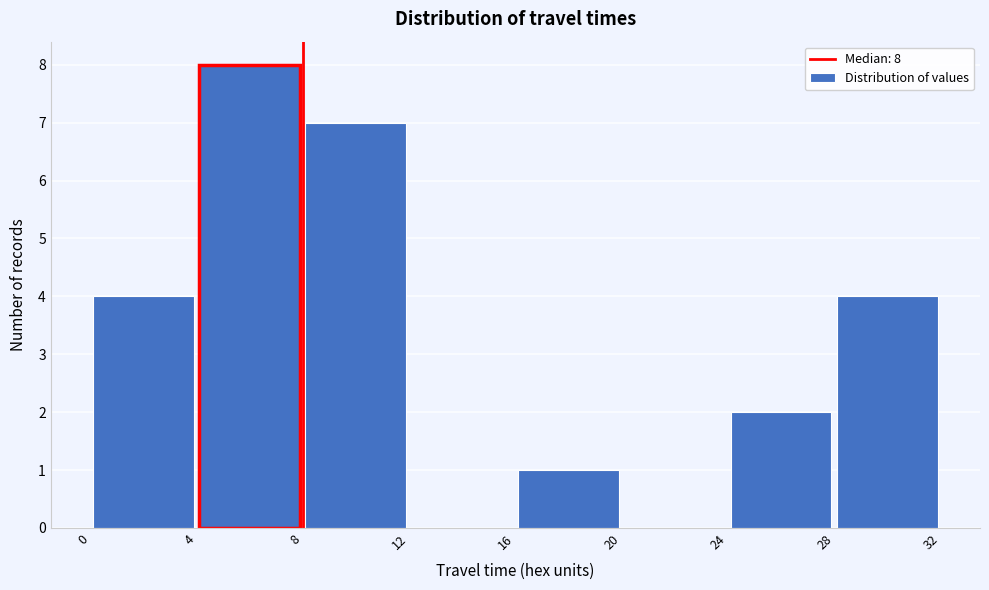

Which range on the x-axis has the tallest bar?

4 to 8